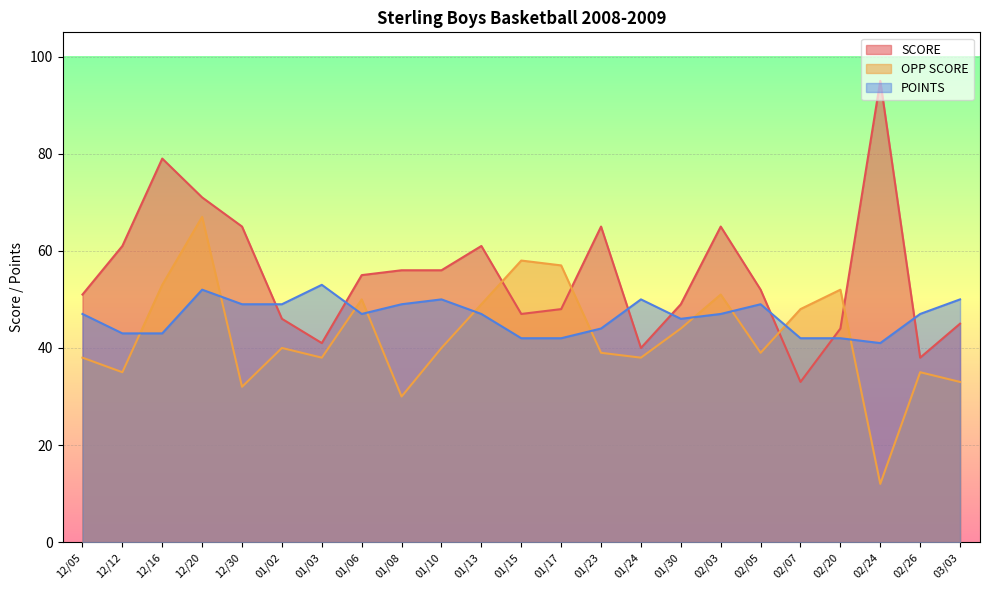

Rank the categories by POINTS value from lowest to highest.

02/24, 01/15, 01/17, 02/07, 02/20, 12/12, 12/16, 01/23, 01/30, 12/05, 01/06, 01/13, 02/03, 02/26, 12/30, 01/02, 01/08, 02/05, 01/10, 01/24, 03/03, 12/20, 01/03